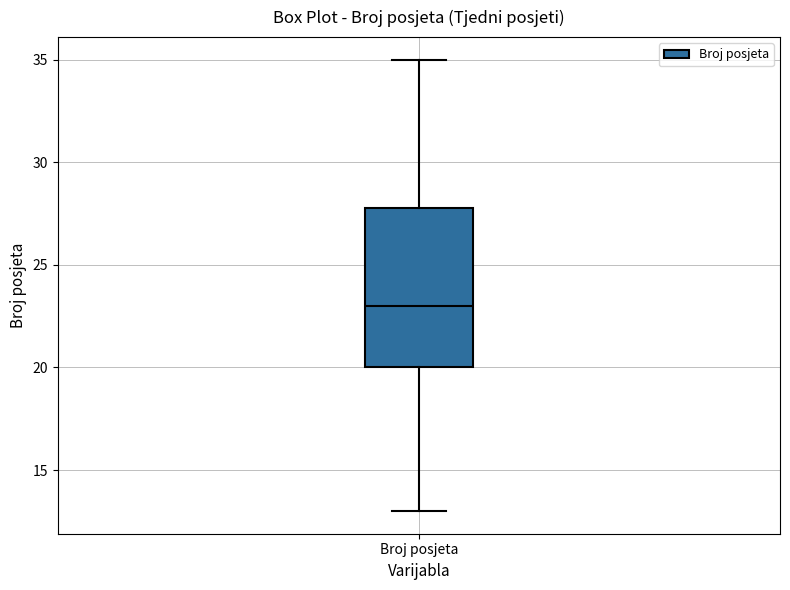

Where does the lower whisker of the box for Broj posjeta end on the y-axis? The values are not printed on the chart, so give them approximately, as read against the axis.

13